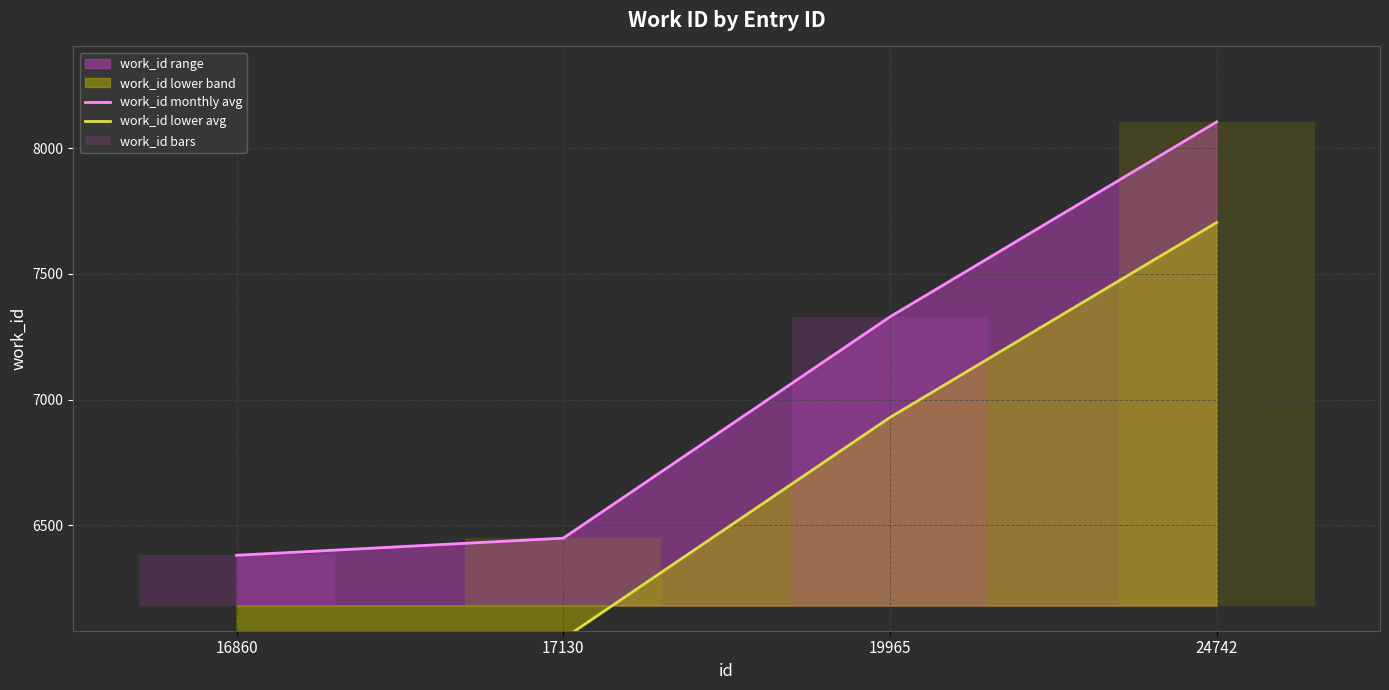

At which category is the sum across all series the highest?

24742